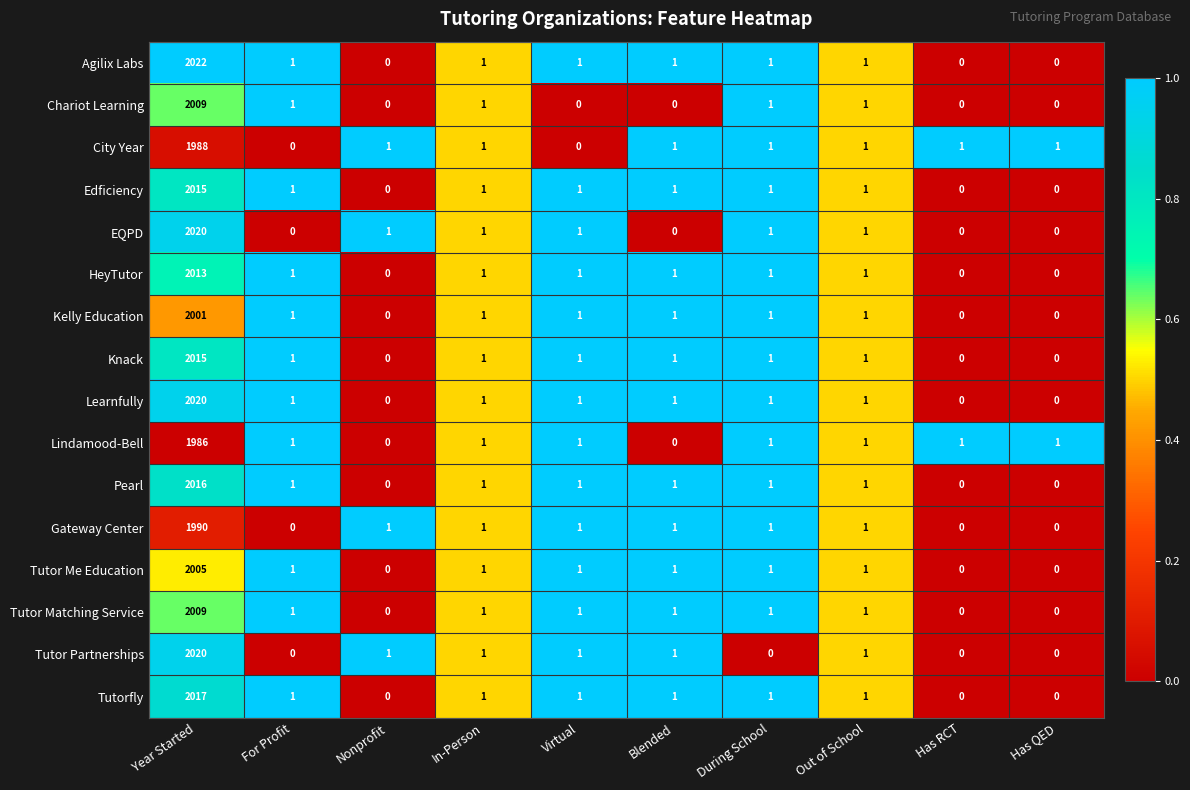

At which category does the chart reach its peak across all series?

Year Started